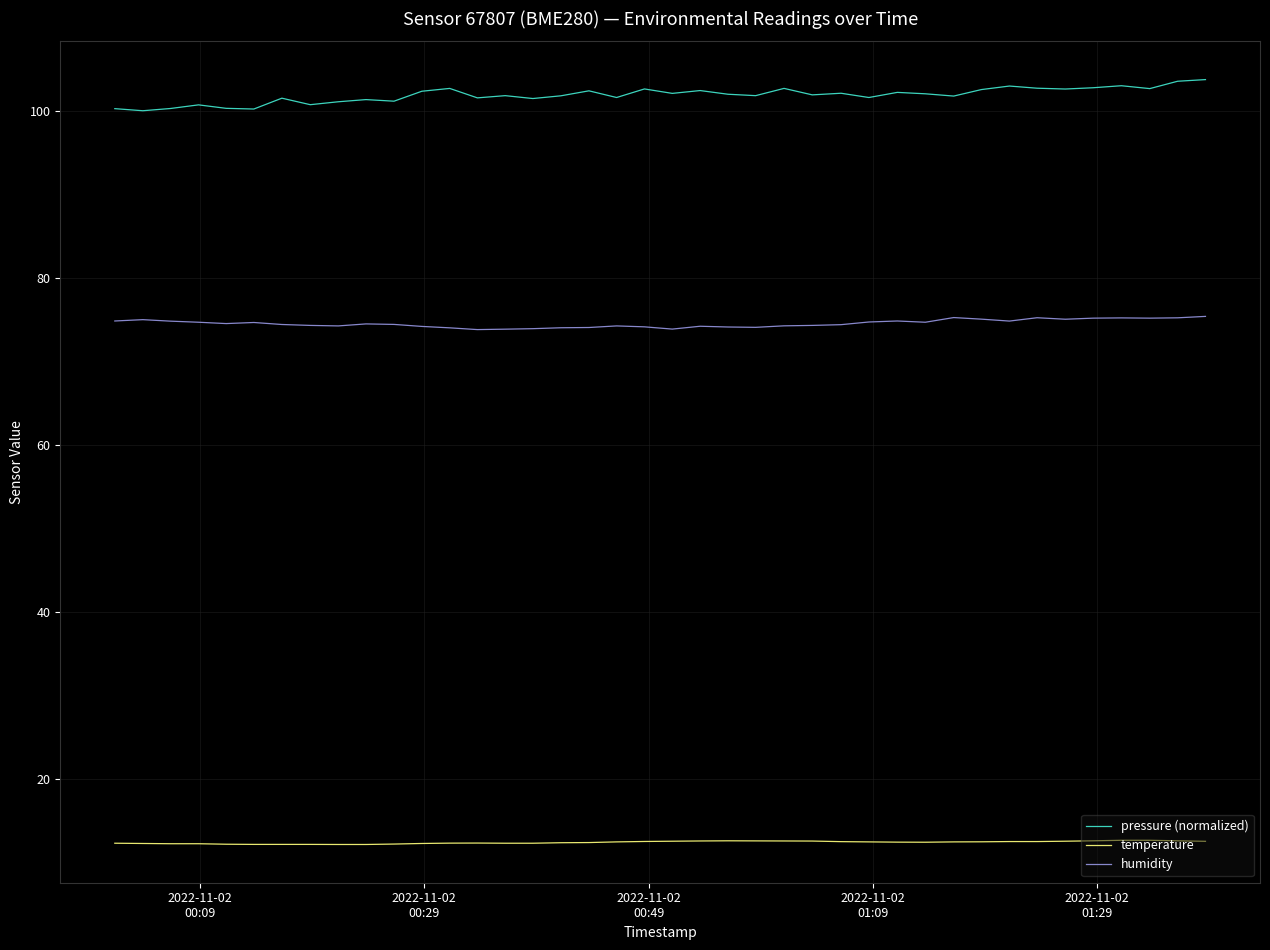

How many lines are shown in the chart?

3